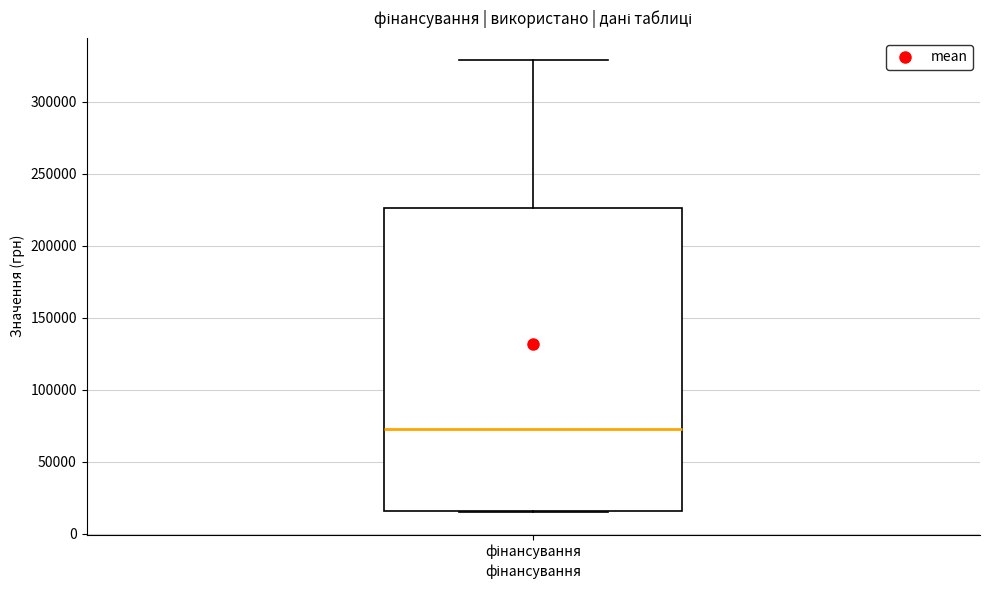

Where does the median line of the box for фінансування sit on the y-axis? The values are not printed on the chart, so give them approximately, as read against the axis.

70000